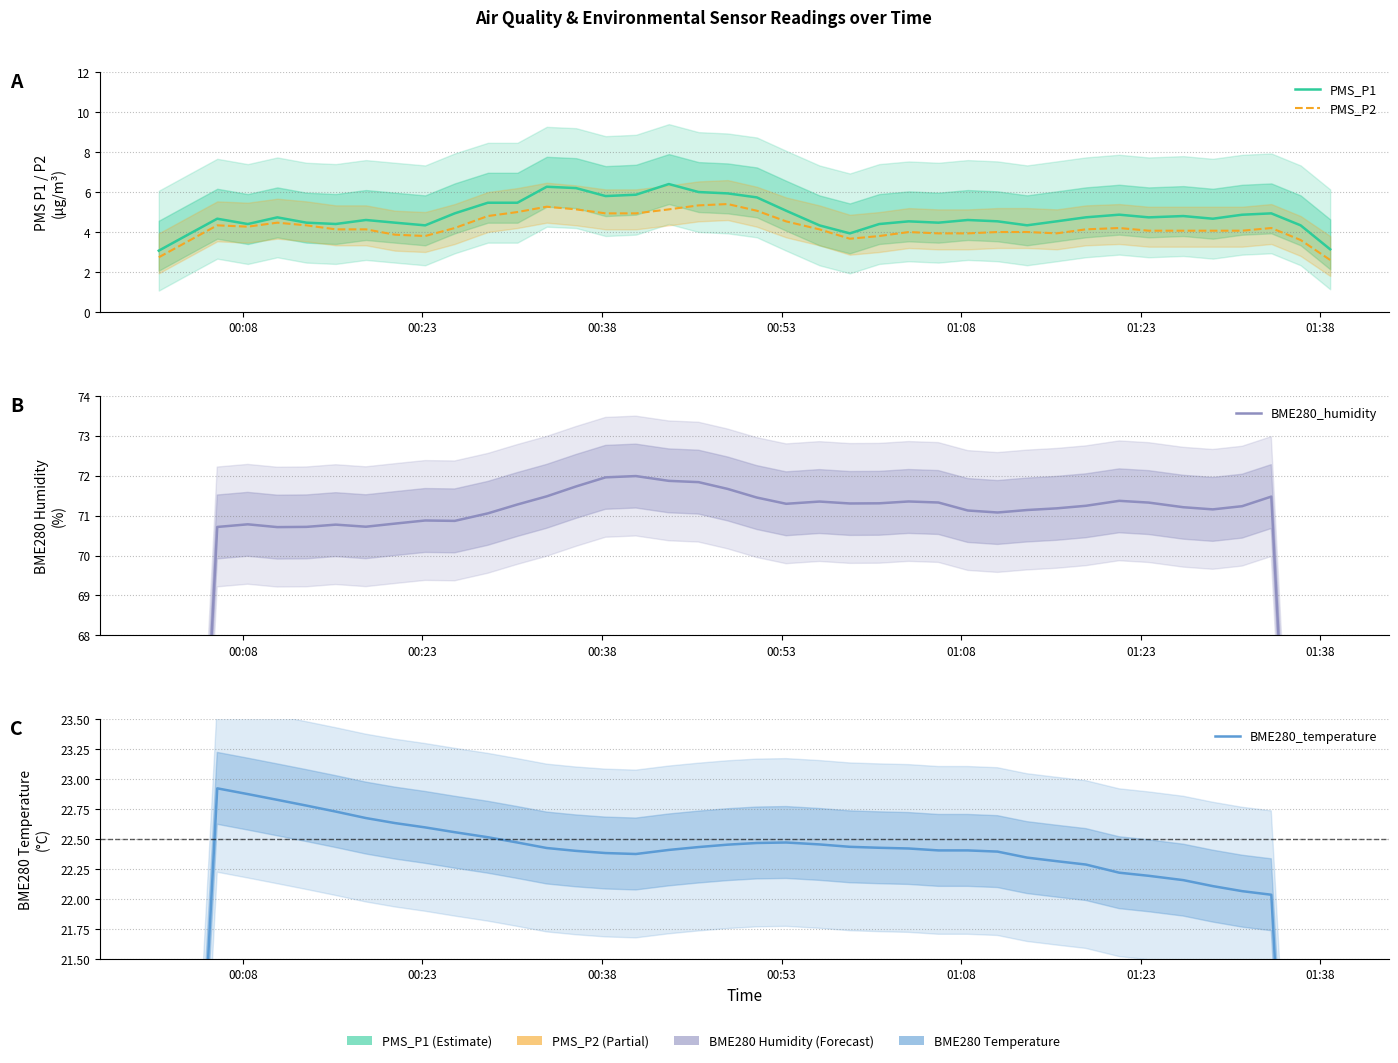

True or false: PMS_P1 and BME280_humidity cross at least once.

False